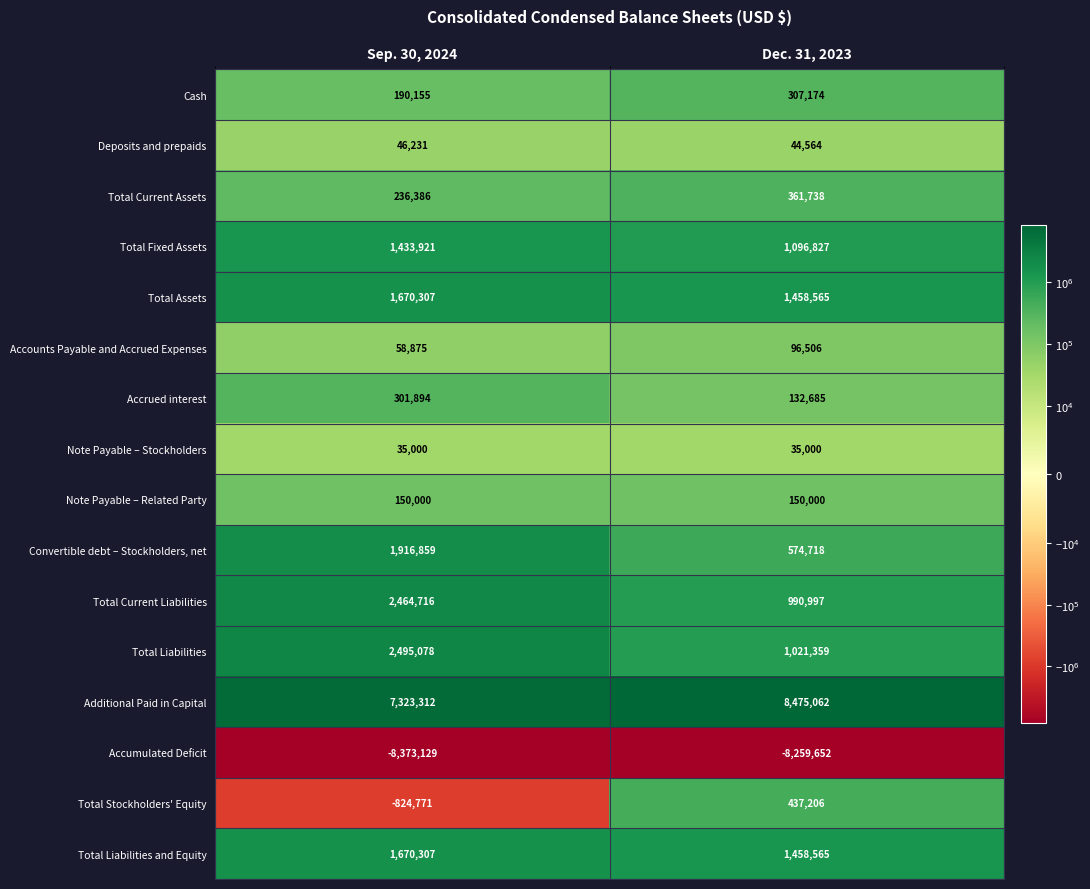

What is the total value across all series at Dec. 31, 2023?

8381314